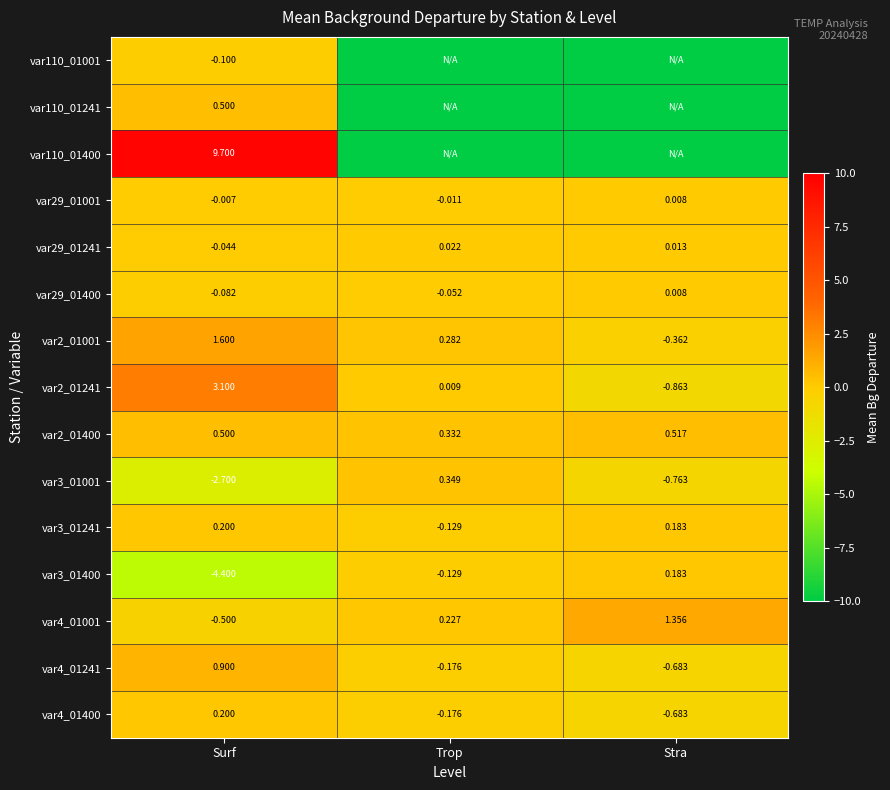

How many var29_01241 values are between 0 and 1?

2